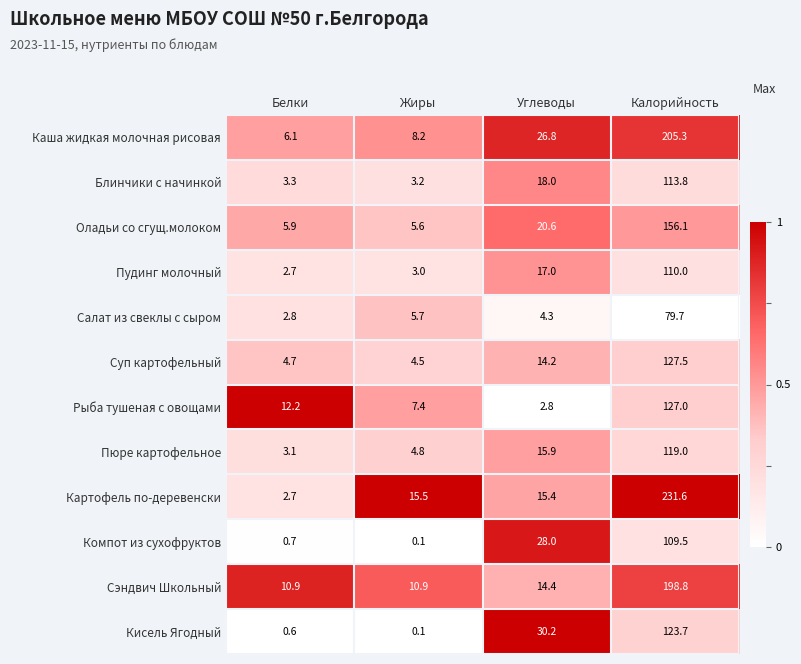

What value does the Каша жидкая молочная рисовая series have at Белки?

6.1